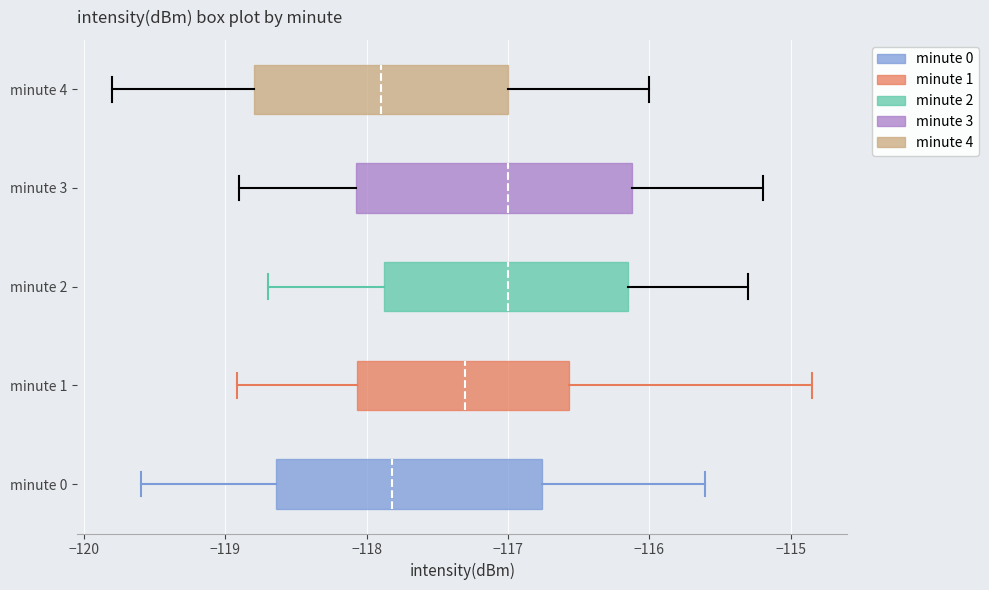

Where is the right edge of the box for minute 2 on the x-axis? The values are not printed on the chart, so give them approximately, as read against the axis.

-116.1